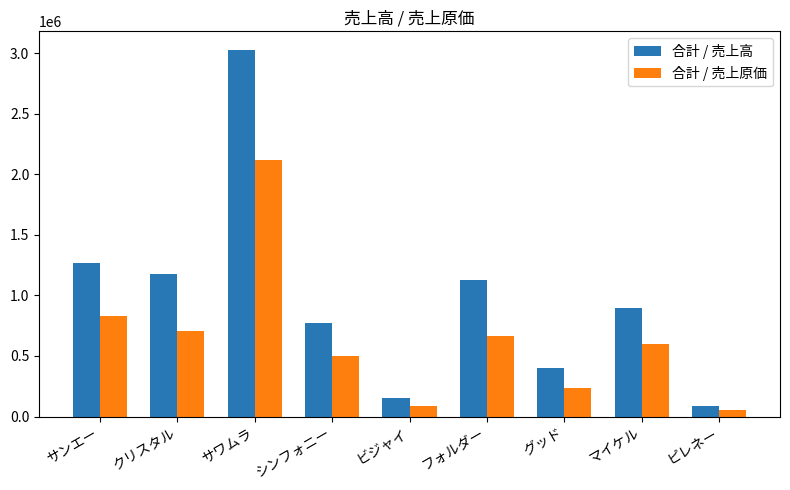

Read the 合計 / 売上高 value at シンフォニー, to the nearest 50.

774400